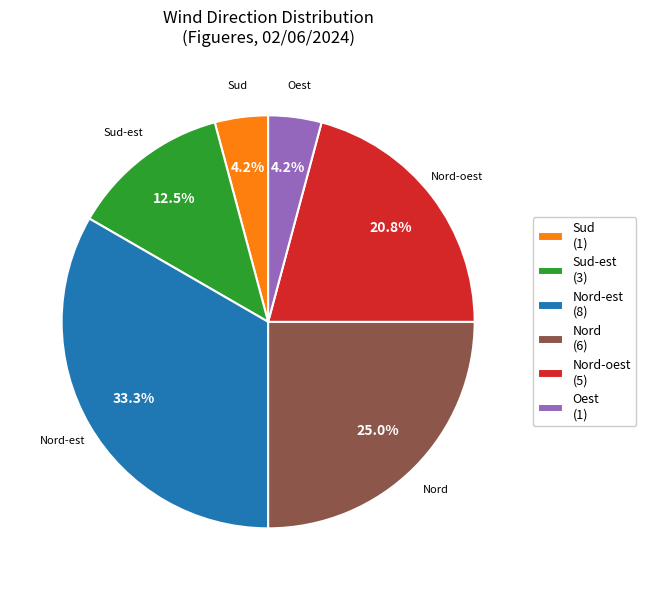

What is the ratio of the value at Sud-est (3) to the value at Oest (1)?

3.0